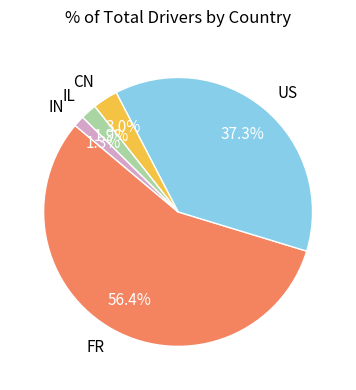

Is it true that IN is 11% of the pie?

False